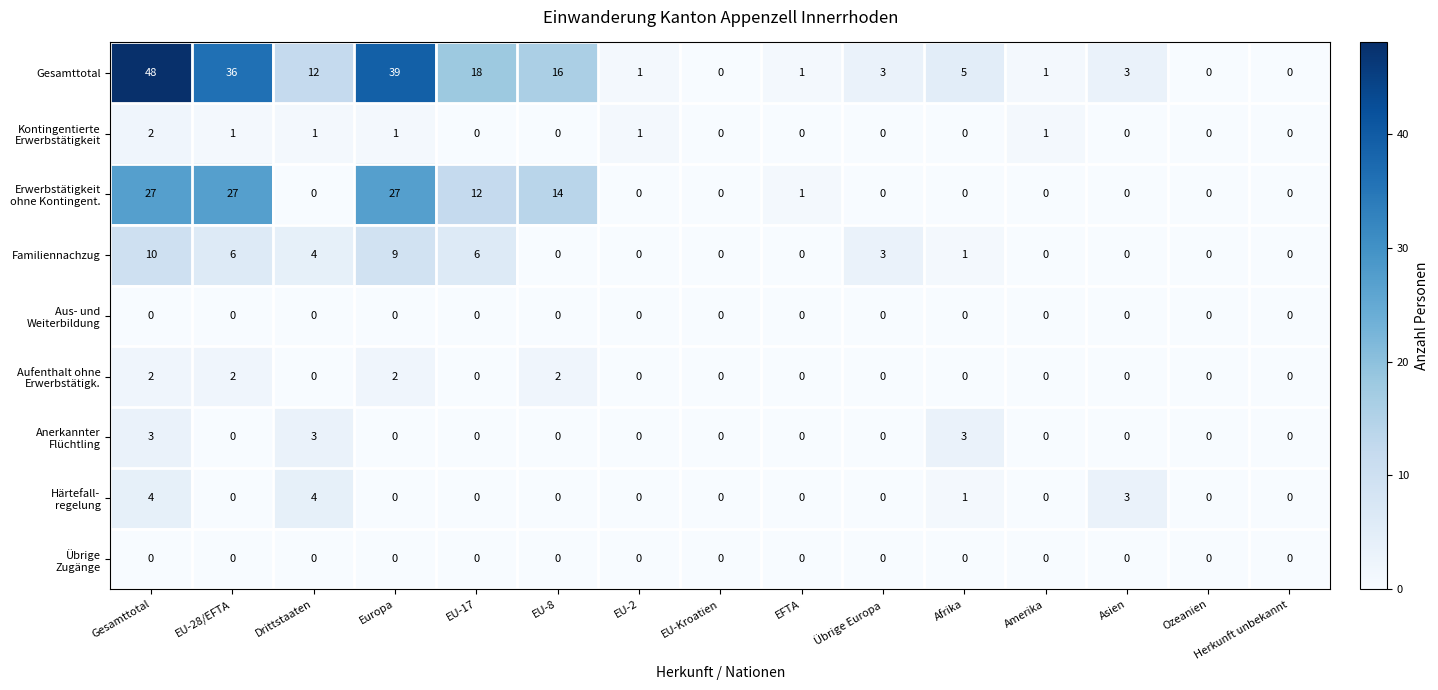

Is it true that Familiennachzug equals 12 at Europa?

False